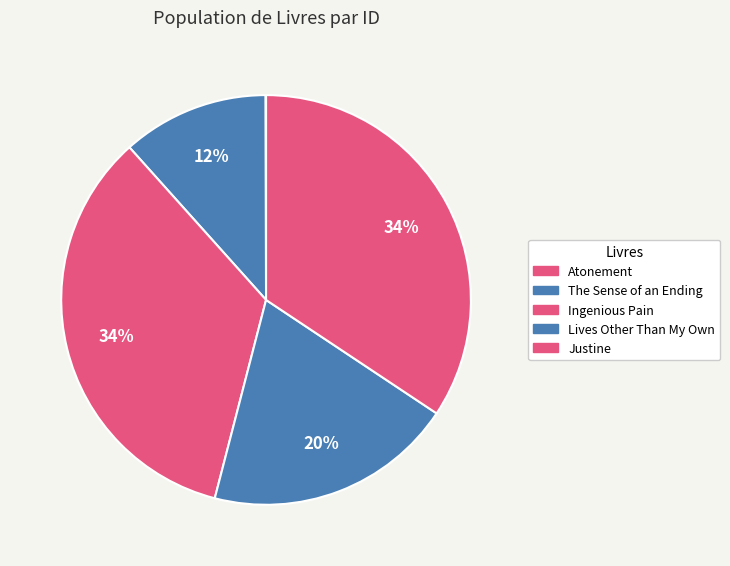

To the nearest percent, what is the difference between the Atonement and The Sense of an Ending slice percentages?

12%